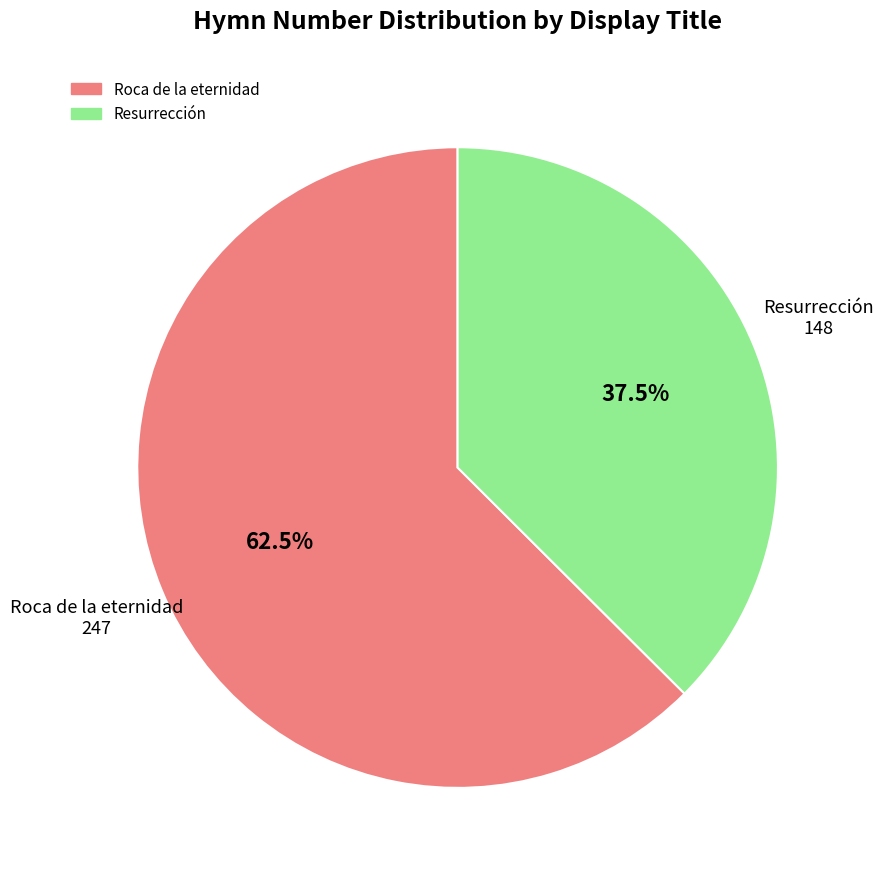

Which slice is the smallest?

Resurrección